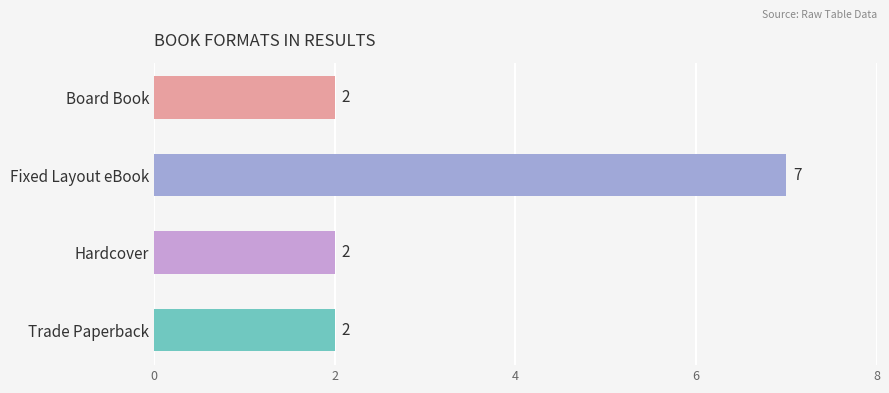

What is the maximum value shown in the chart?

7